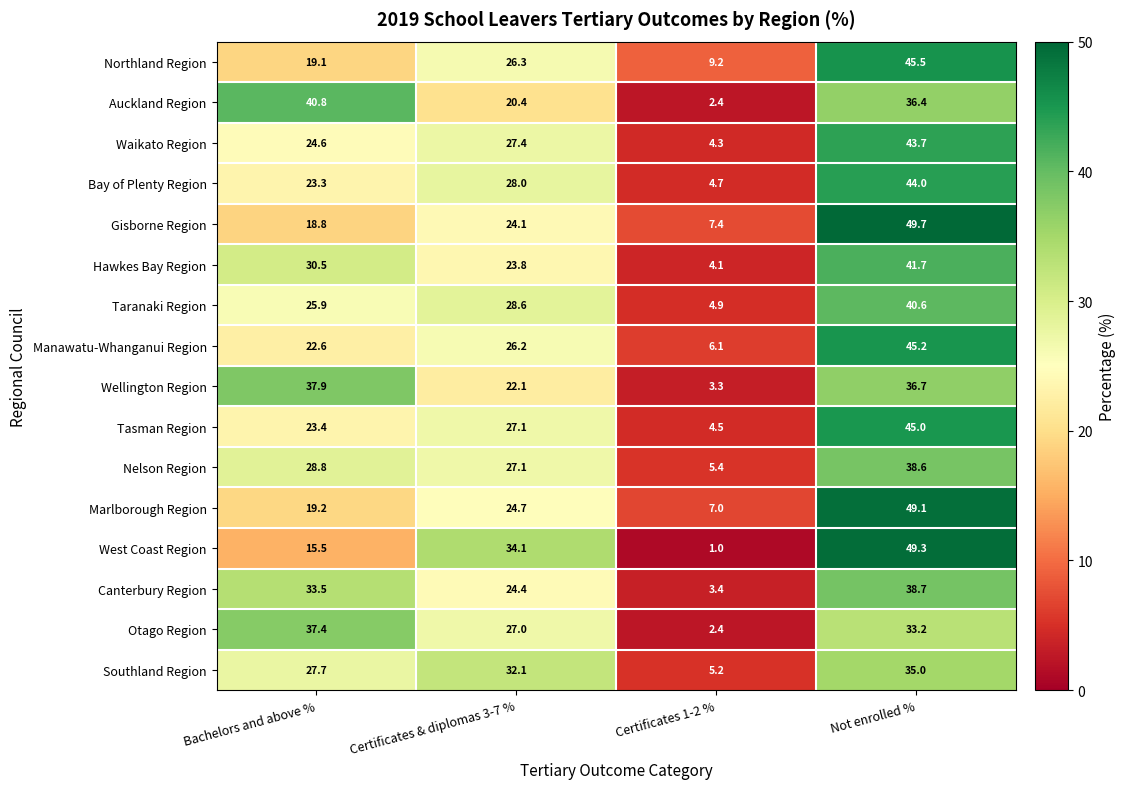

What is the maximum value for Waikato Region?

43.7